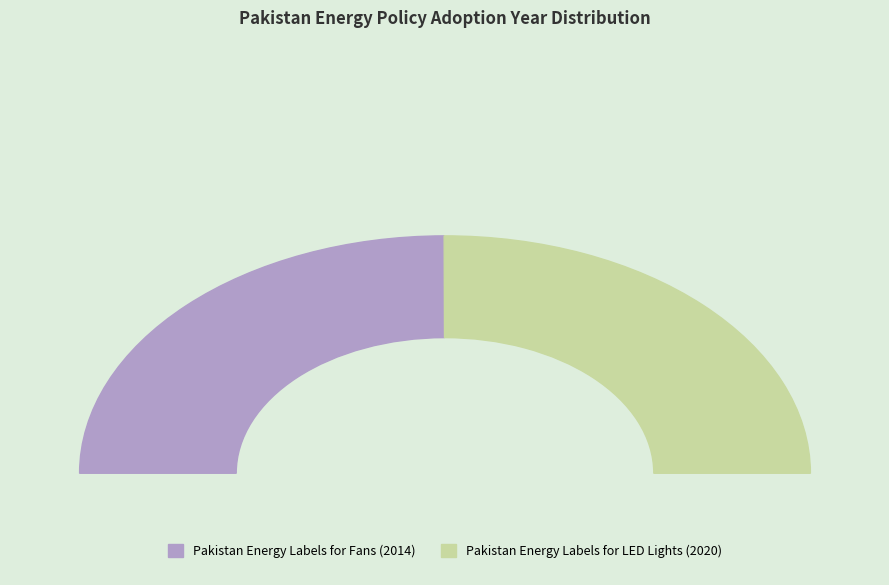

The Pakistan Energy Labels for Fans slice represents 58% of the pie. True or false?

False